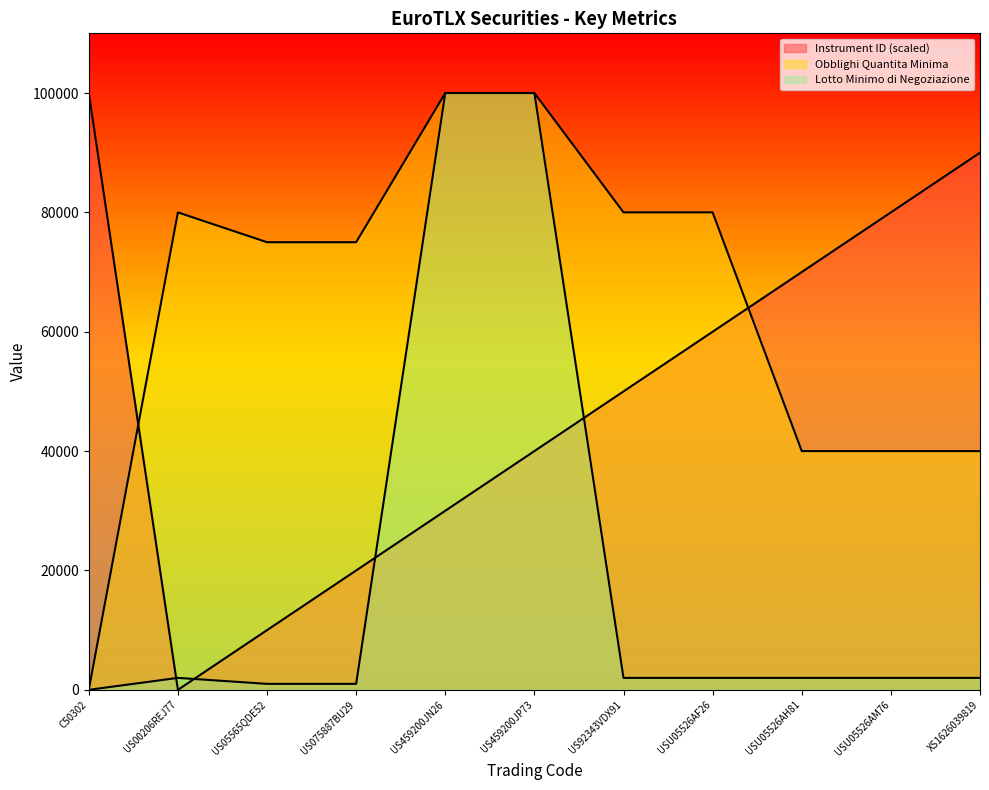

What are all the series names shown in the legend?

Instrument ID, Obblighi Quantita Minima, Lotto Minimo di Negoziazione